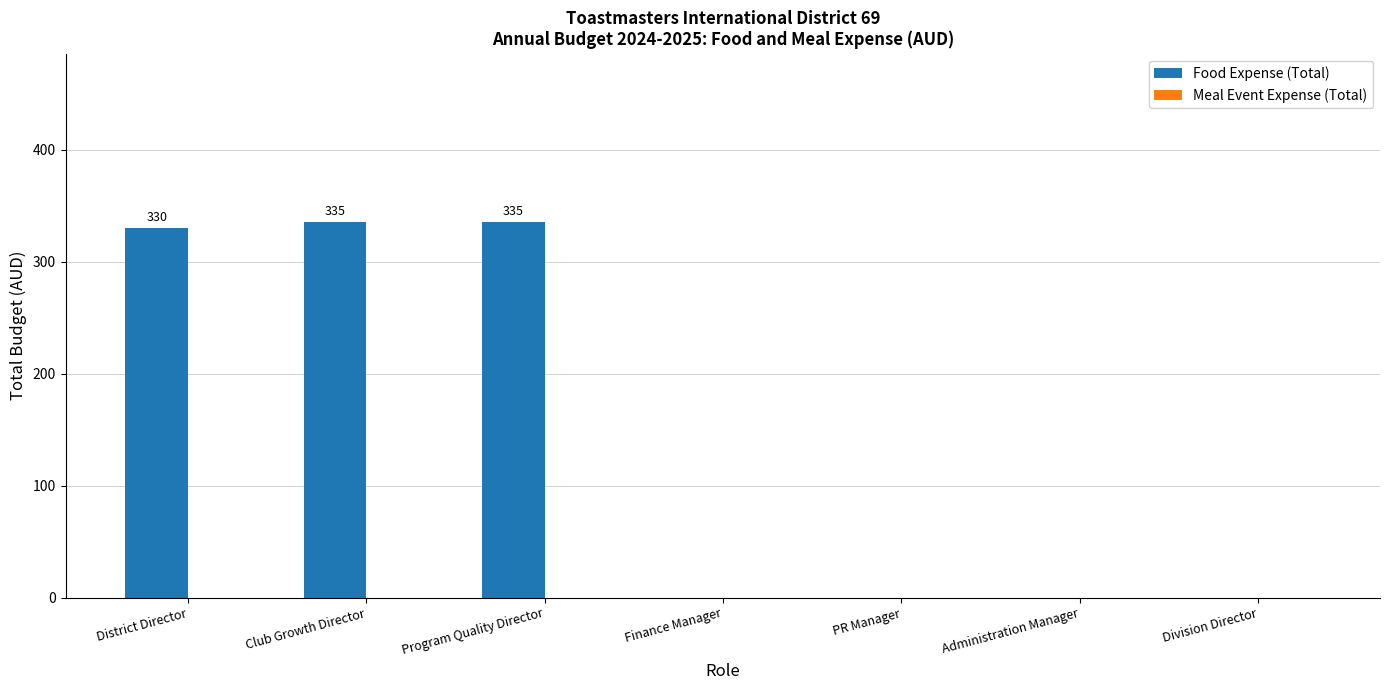

What is the sum of all values?

1000